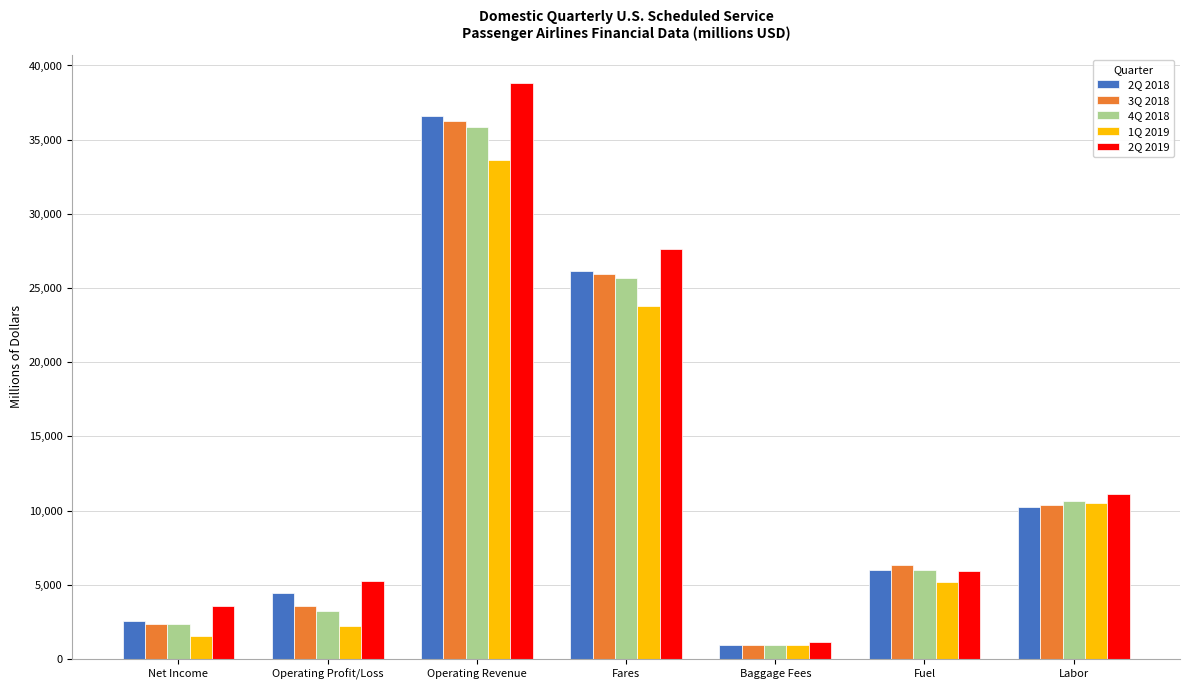

What is the difference between the second highest and second lowest values in the 4Q 2018 series?

23302.6